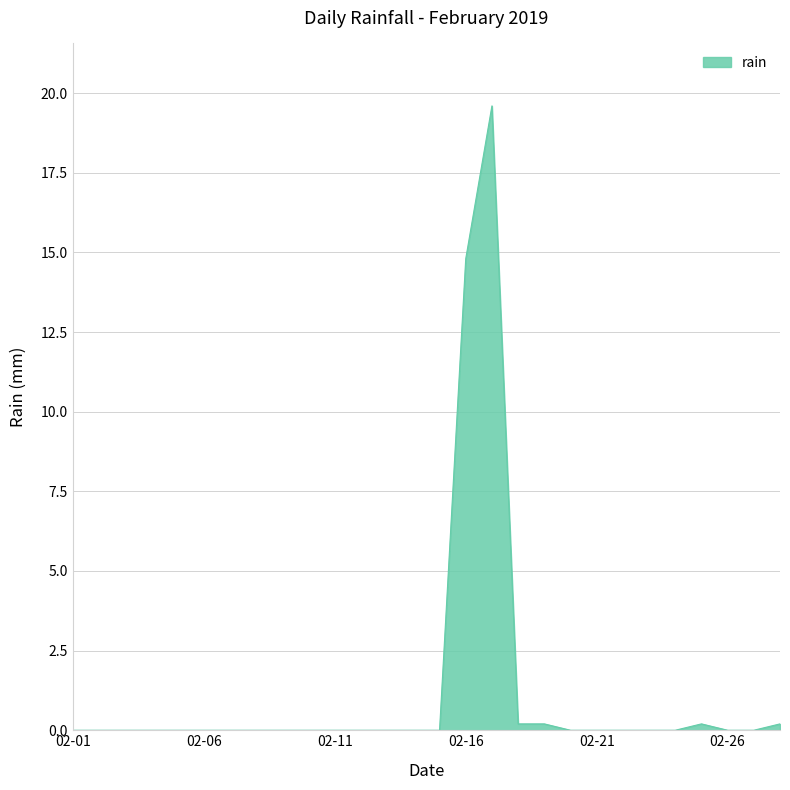

What is the greatest value displayed?

19.6